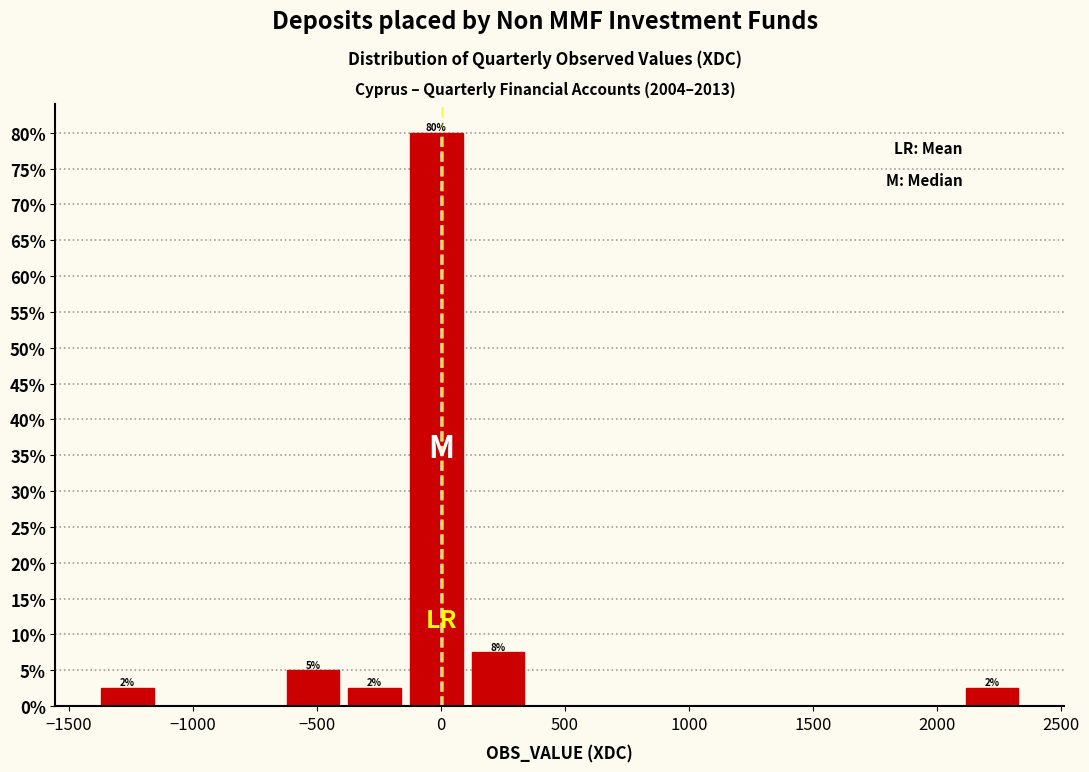

Which range on the x-axis has the tallest bar?

-150 to 100